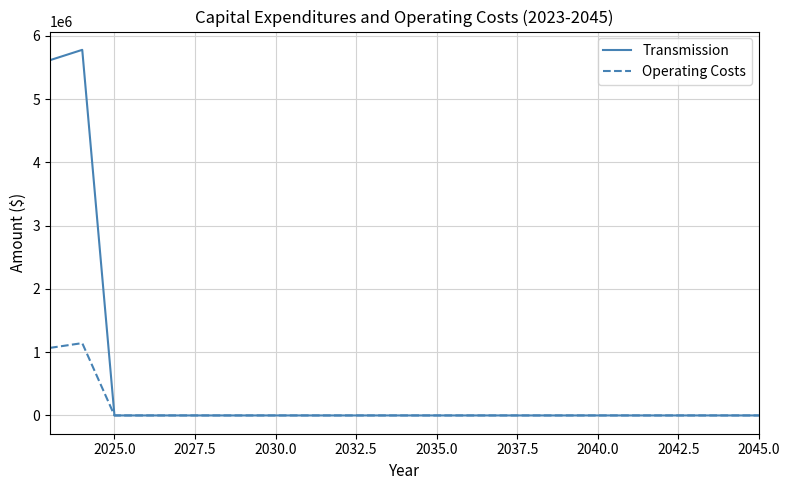

Rank the series by their maximum value, from highest to lowest.

Transmission, Operating Costs